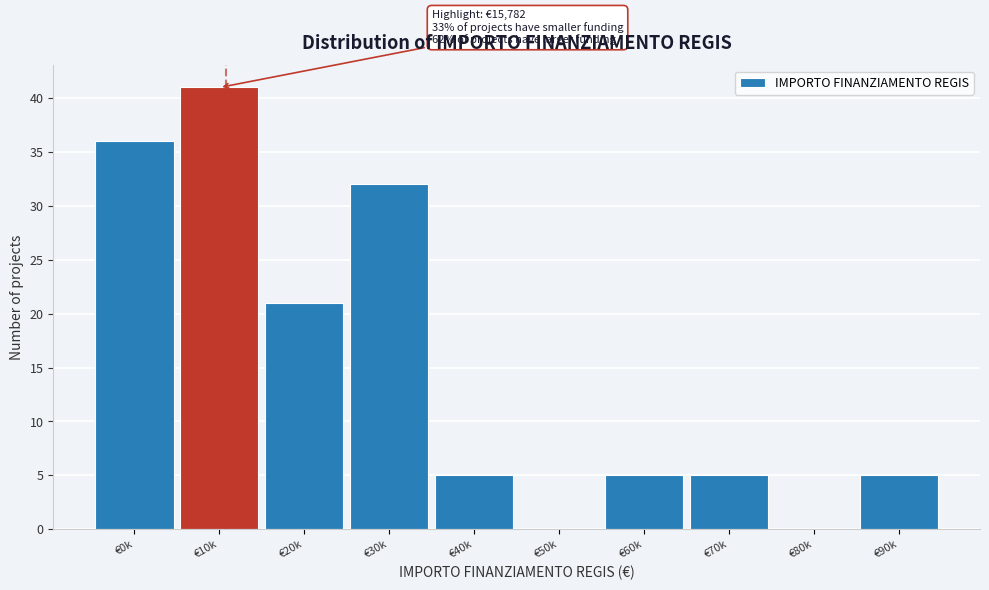

Reading right to left, list all the values displayed in this chart.

€90k=5	€80k=0	€70k=5	€60k=5	€50k=0	€40k=5	€30k=32	€20k=21	€10k=41	€0k=36